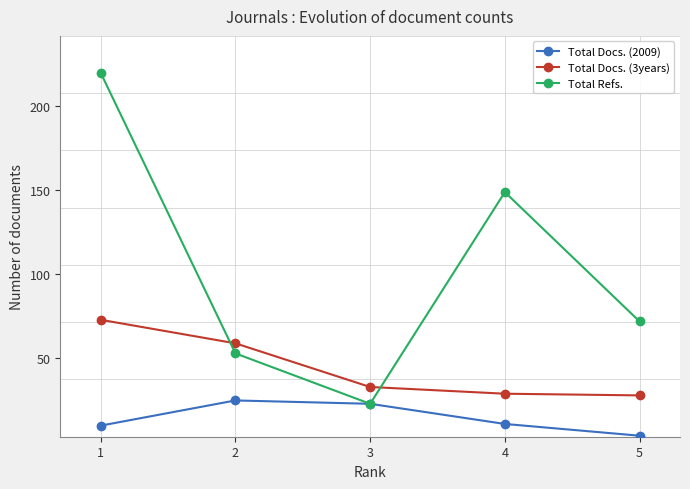

What is the difference between the maximum and minimum values in the Total Refs. series?

197